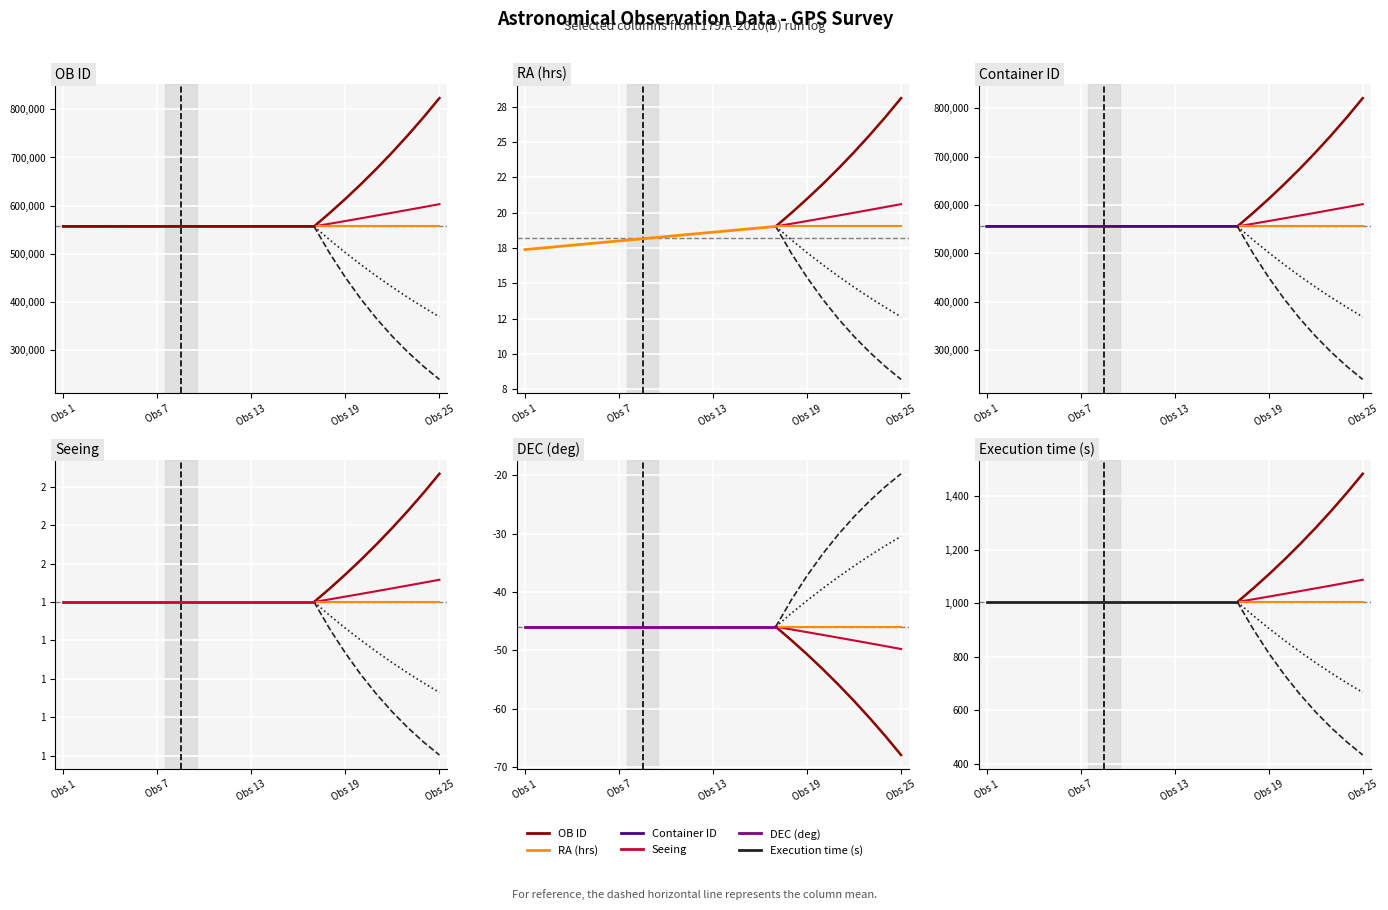

Is it true that RA (hrs) equals 18.8 at 14?

True